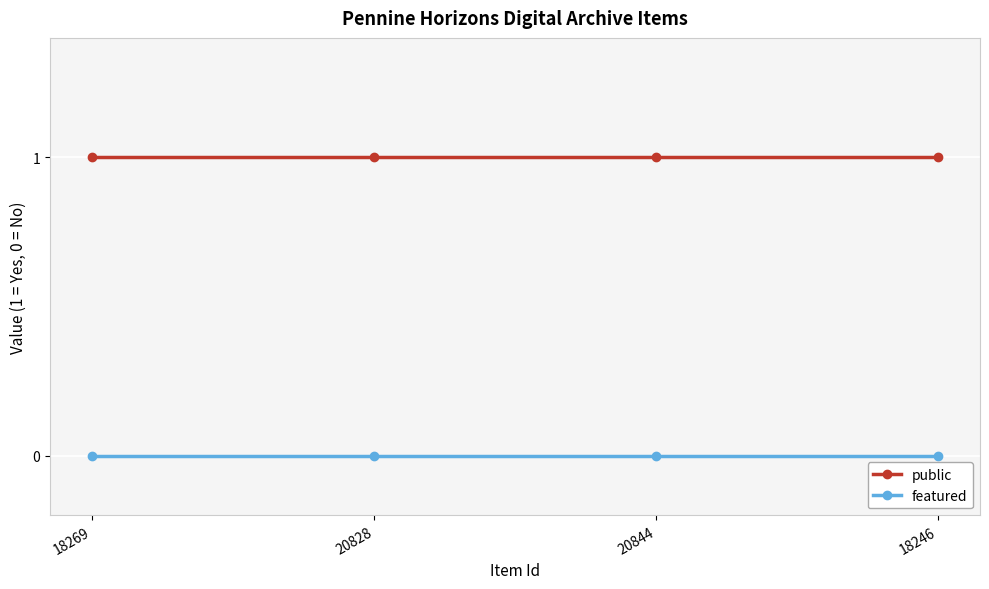

True or false: featured has a value of 0 at 20828.

True